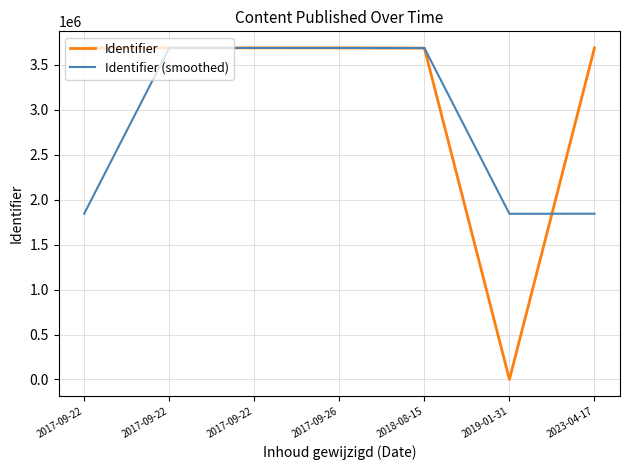

At which category is the sum across all series the highest?

2017-09-22